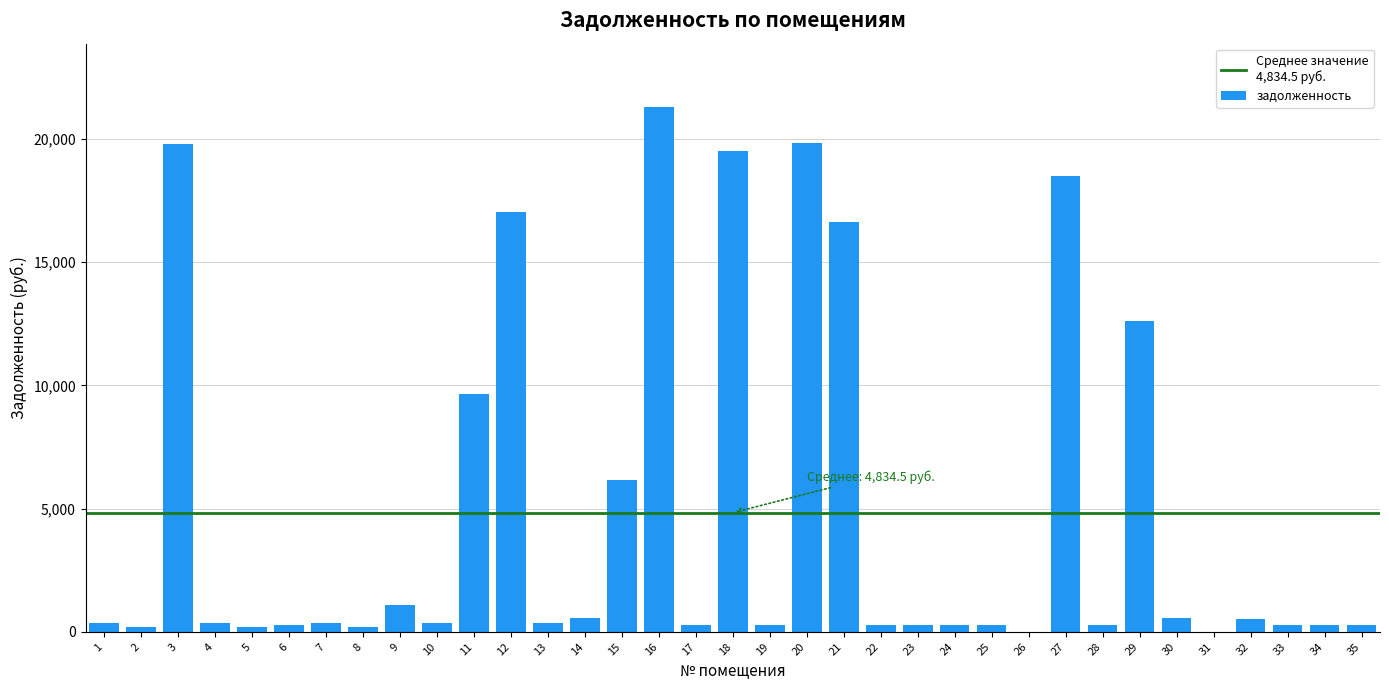

What is the sum of all values?

169209.0